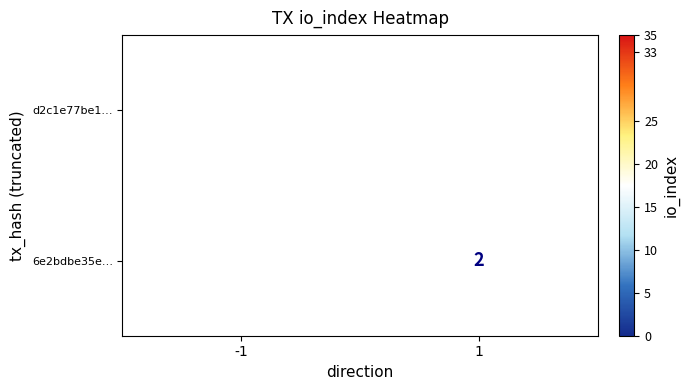

The d2c1e77be1… series shows 33 at -1. True or false?

True